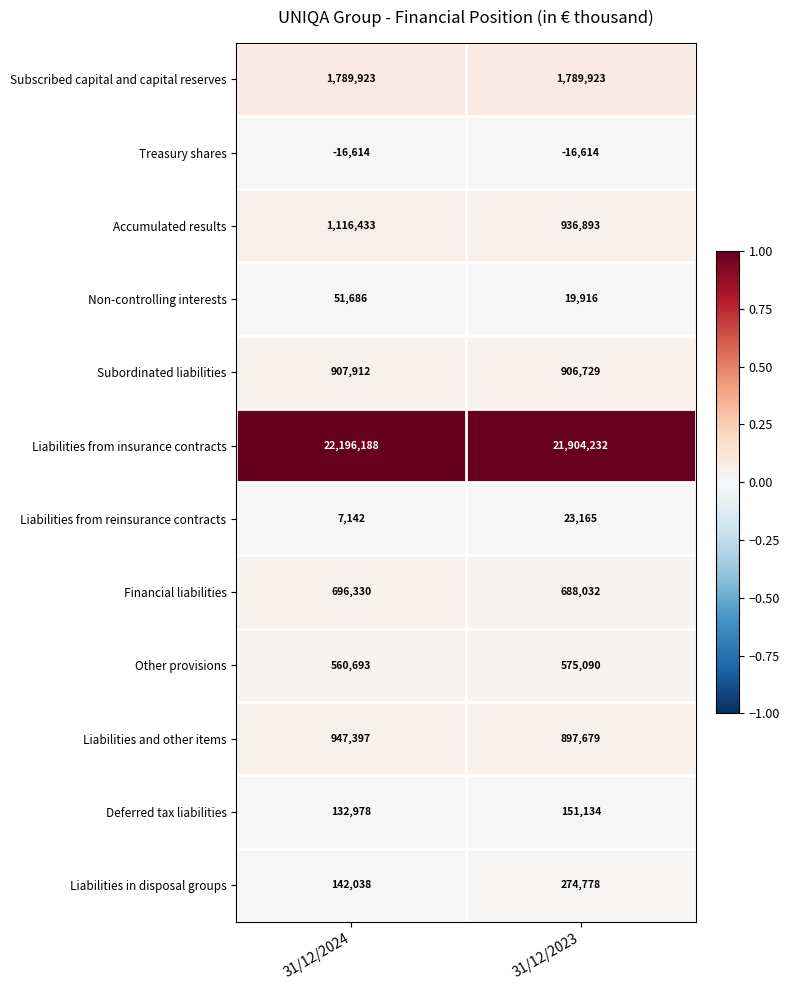

True or false: Deferred tax liabilities has a value of 229238 at 31/12/2023.

False